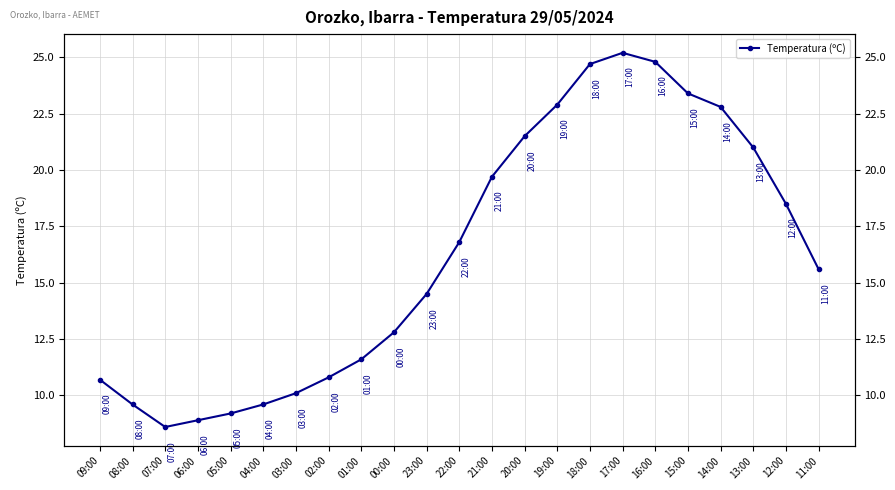

At which category does the chart reach its peak across all series?

17:00